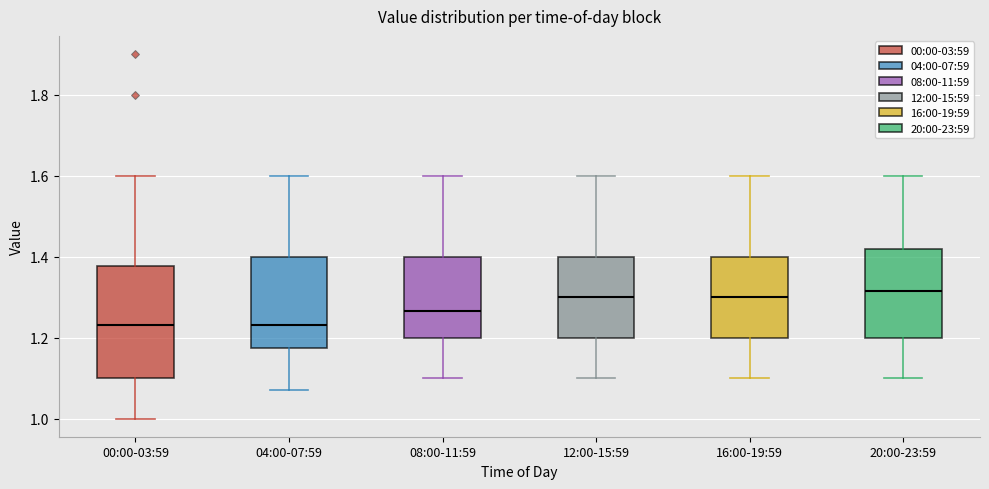

Where does the lower whisker of the box for 08:00-11:59 end on the y-axis? The values are not printed on the chart, so give them approximately, as read against the axis.

1.10